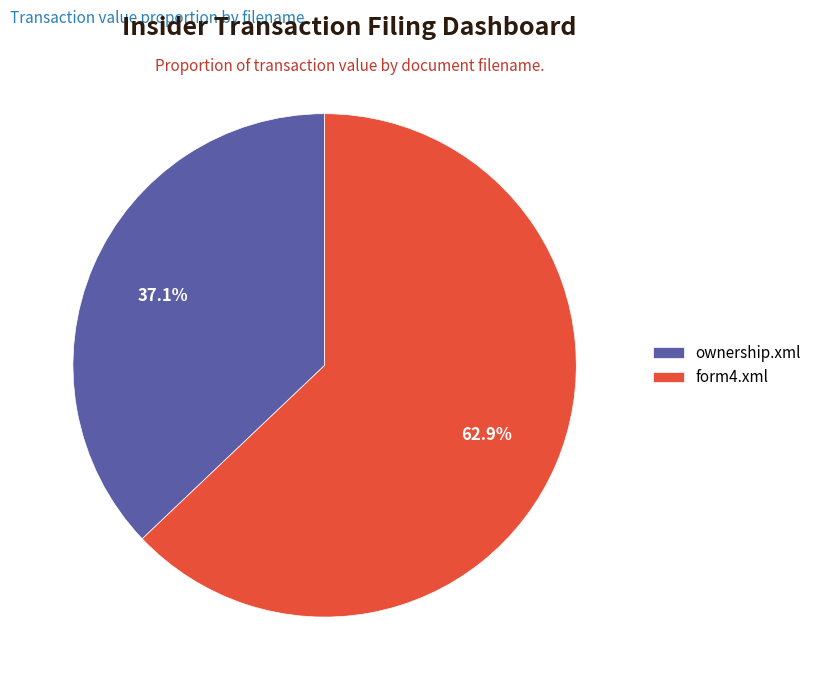

To the nearest percent, what is the difference between the ownership.xml and form4.xml slice percentages?

26%